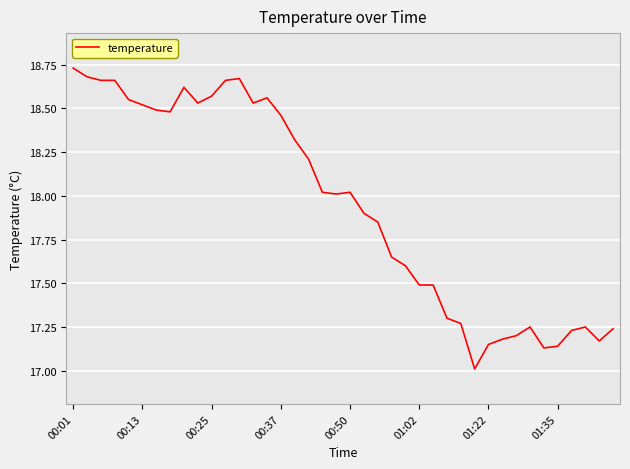

What is the difference between the maximum and minimum values?

1.7